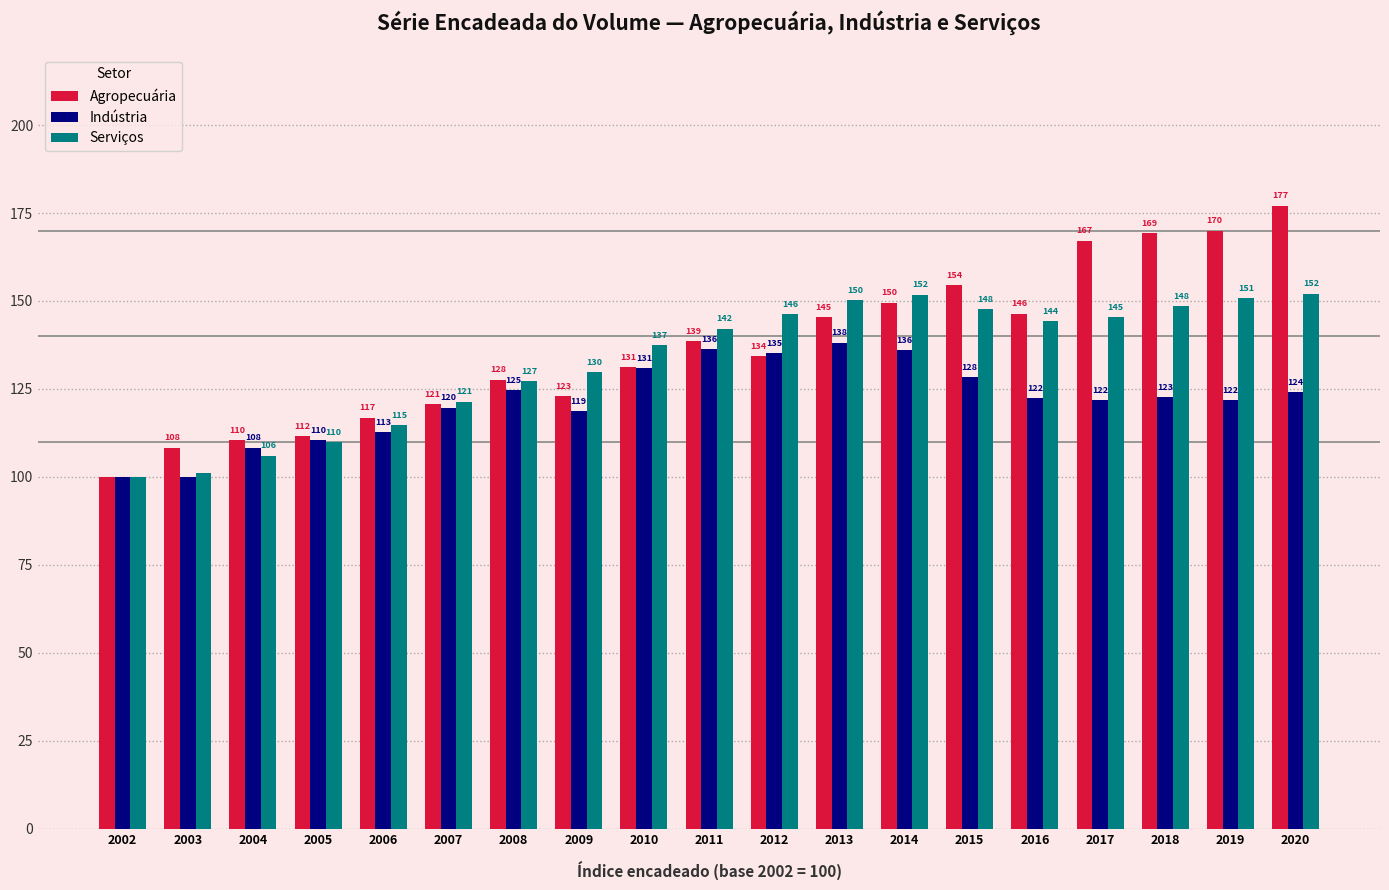

The Indústria series shows 135.3 at 2012. True or false?

True